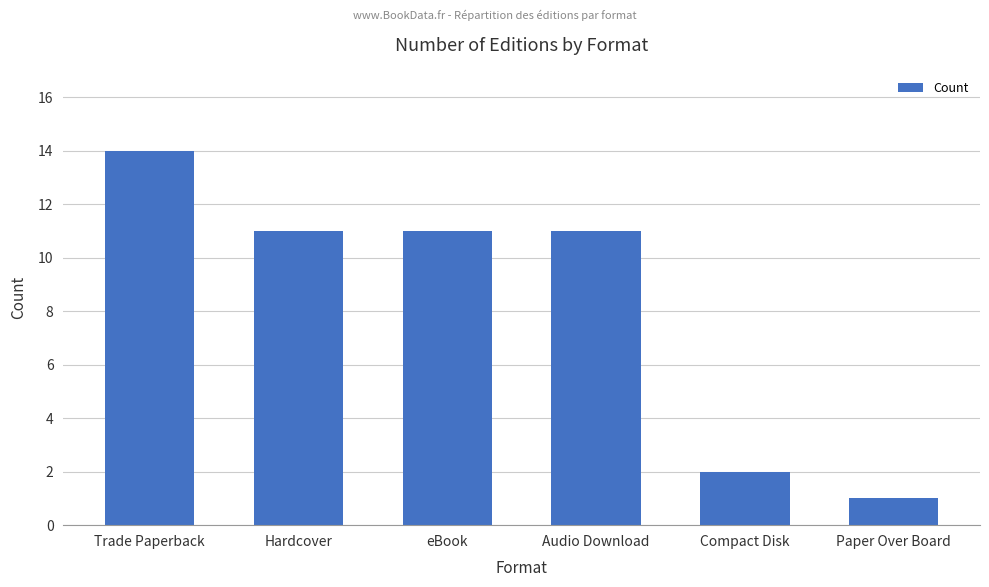

True or false: the data shows 1 at Paper Over Board.

True